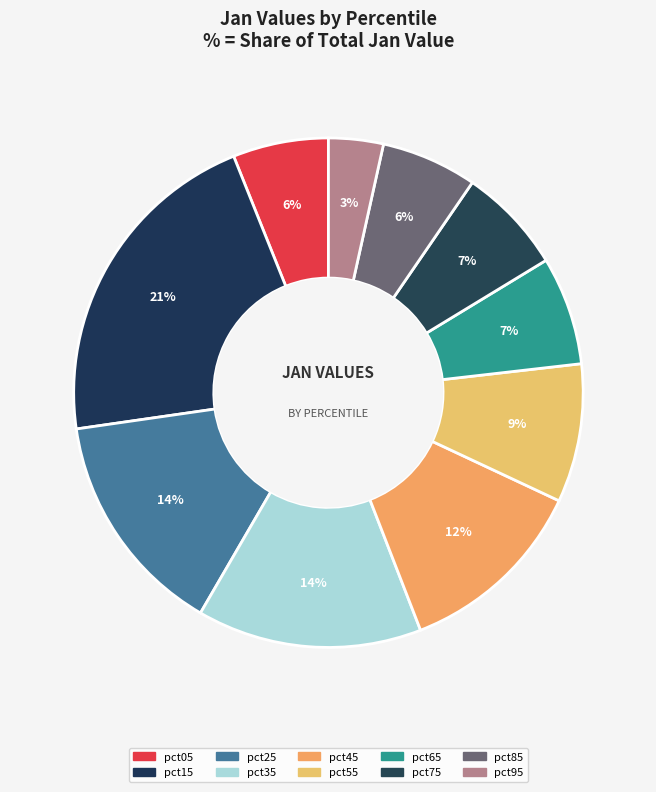

Which category has the biggest portion of the pie?

pct15